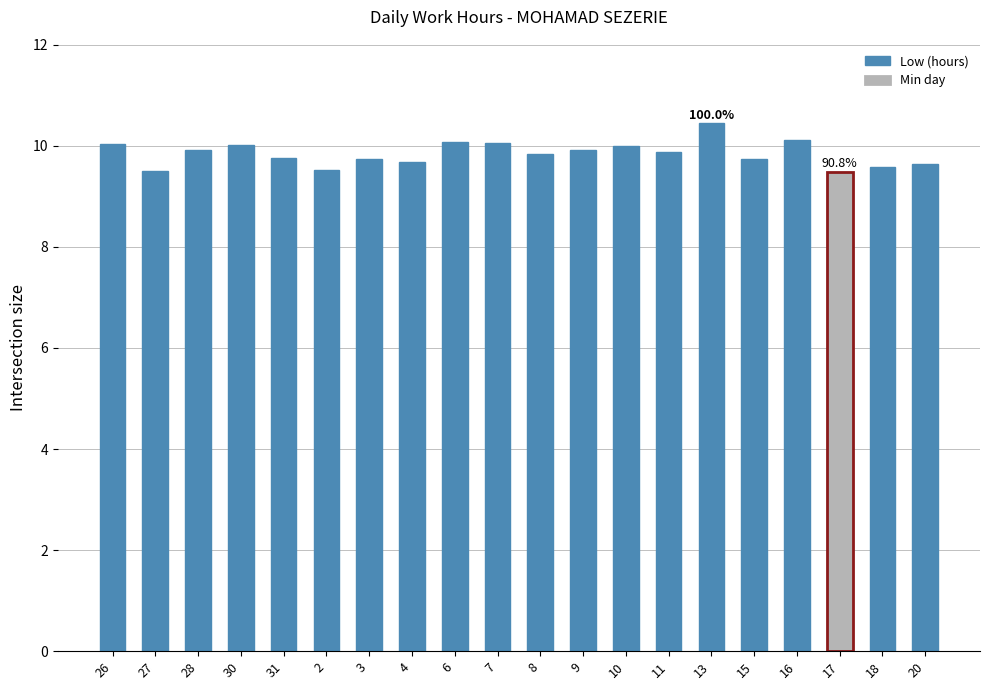

What is the label of the 15th bar from the right?

2